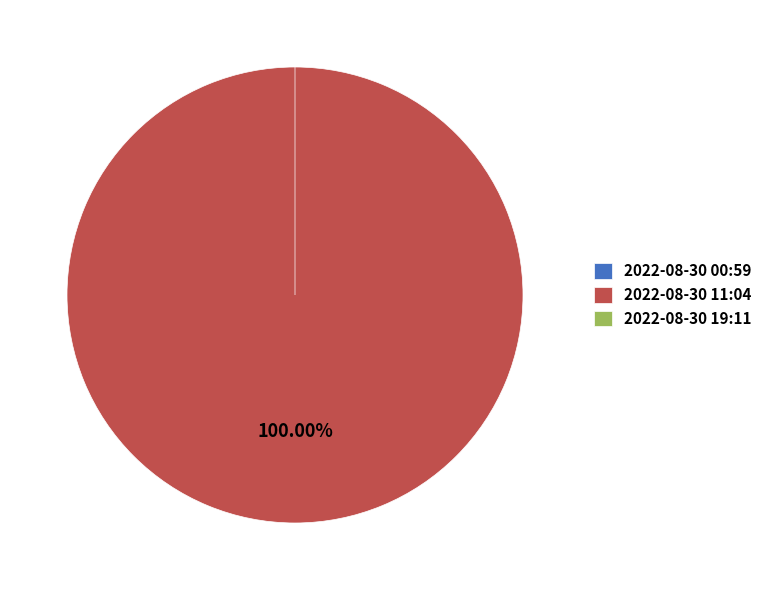

How many slices are in this pie chart?

3